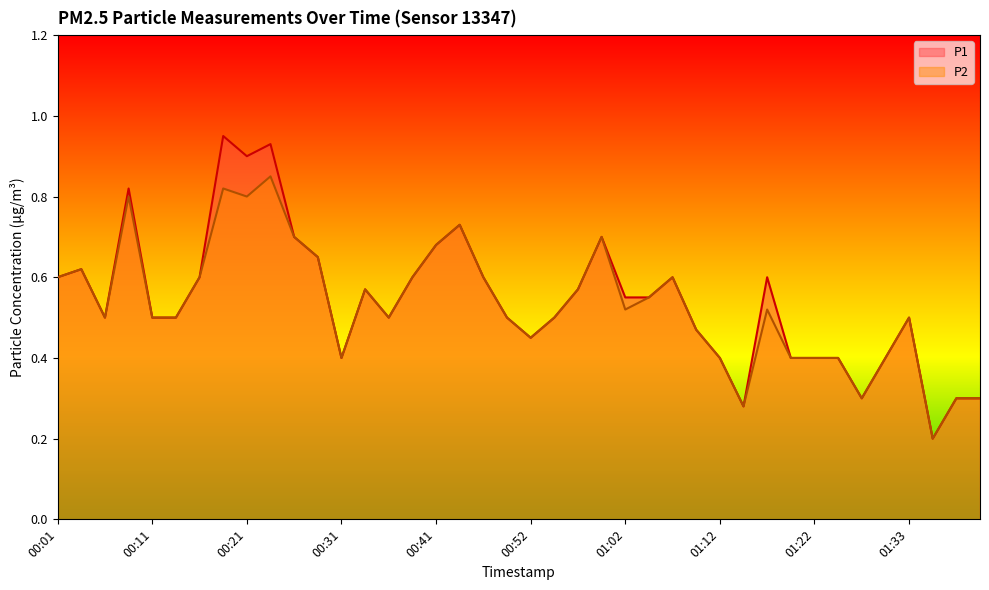

The value of P1 at 00:33 is 0.6. True or false?

True